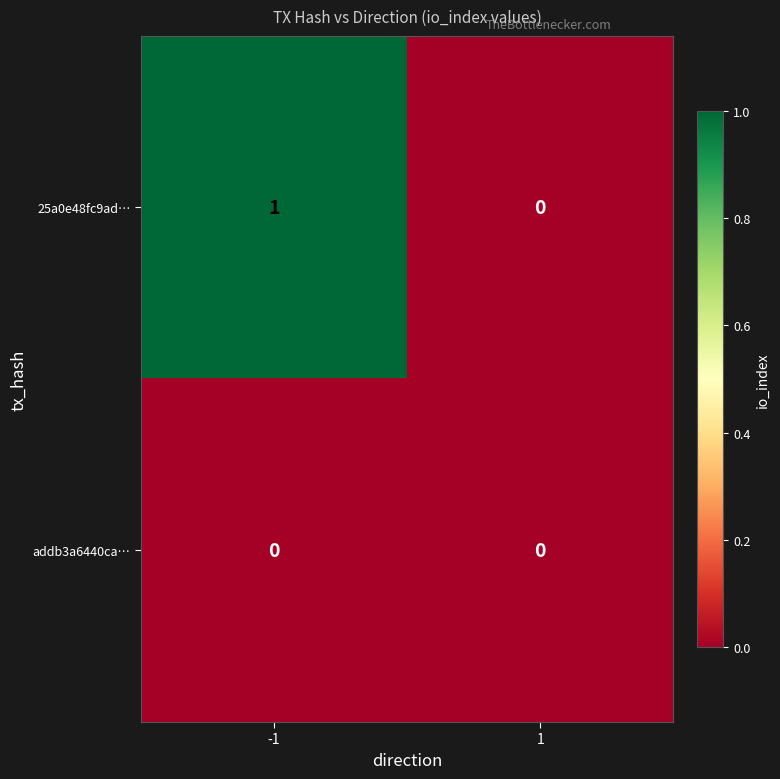

Count the number of data series in this chart.

2